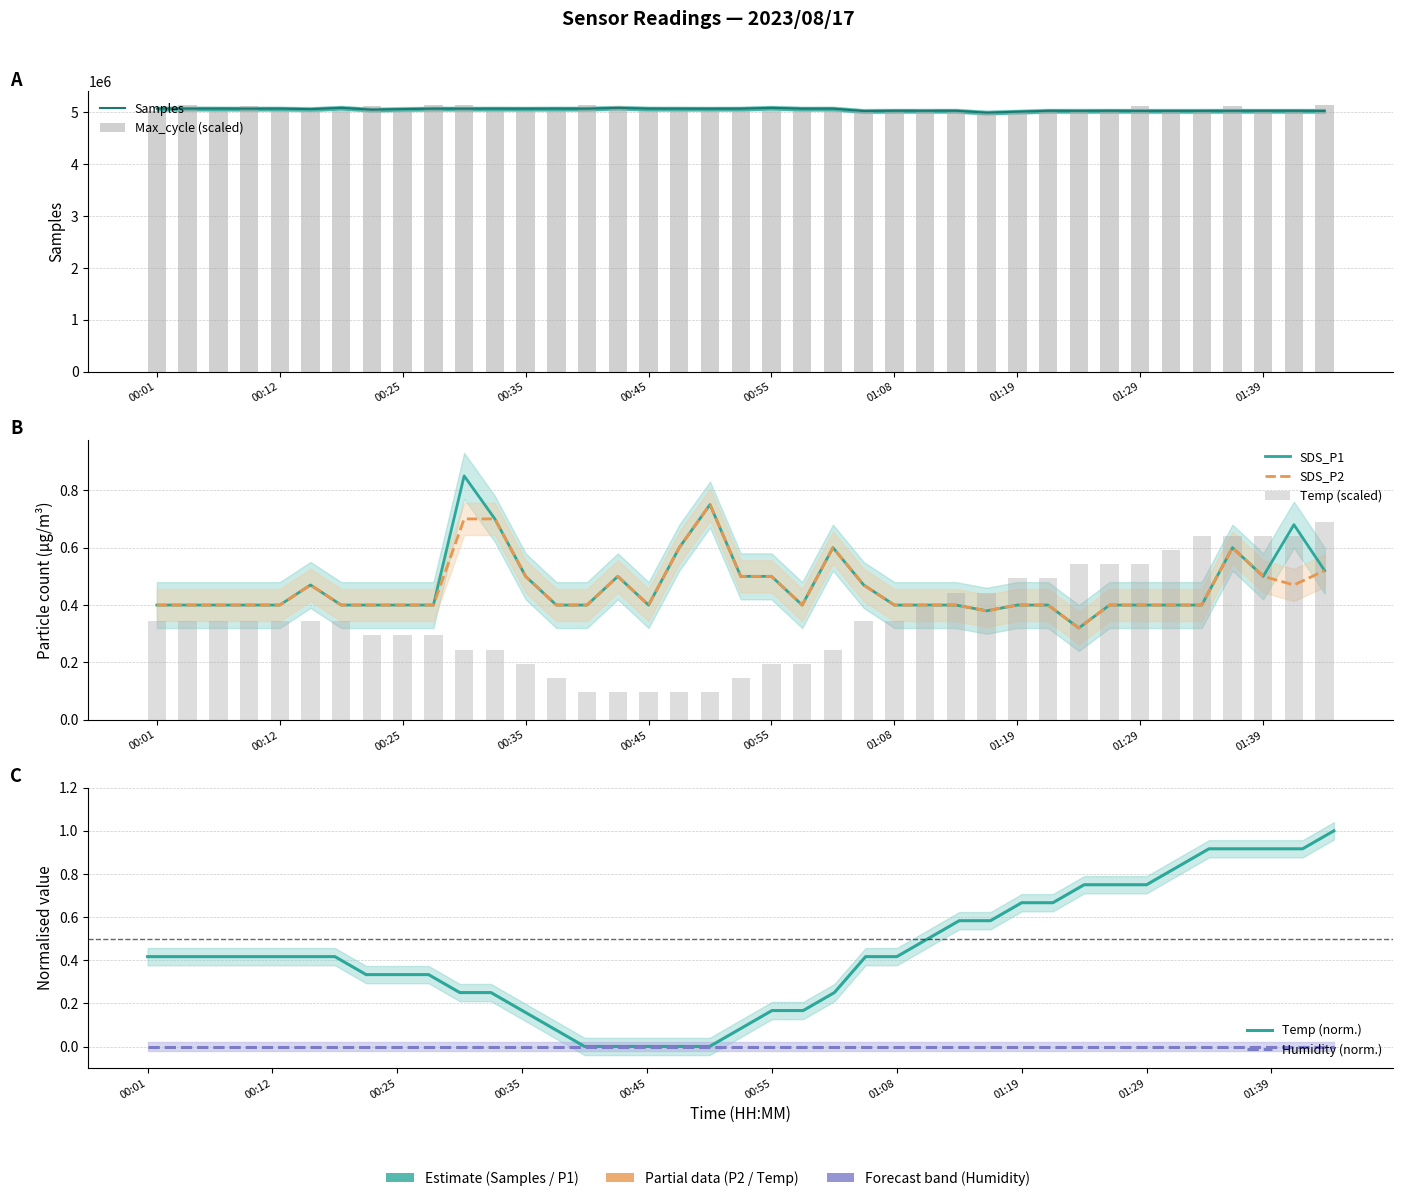

What is the maximum value for SDS_P2?

0.8